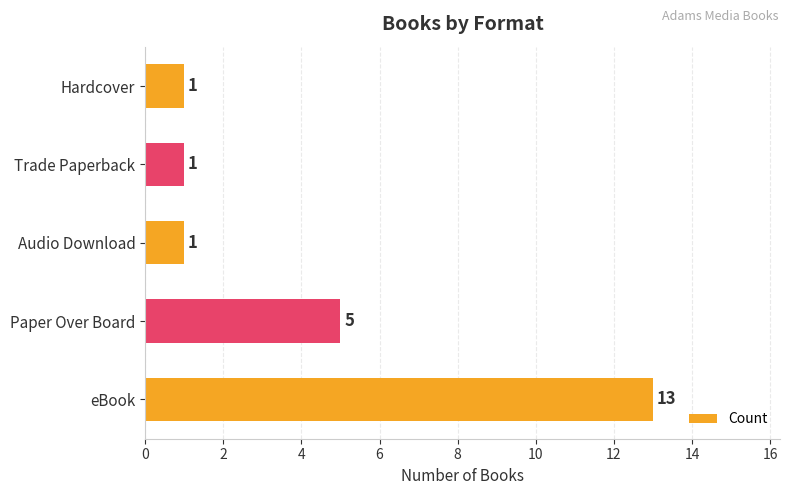

Between Paper Over Board and Hardcover, which is larger?

Paper Over Board